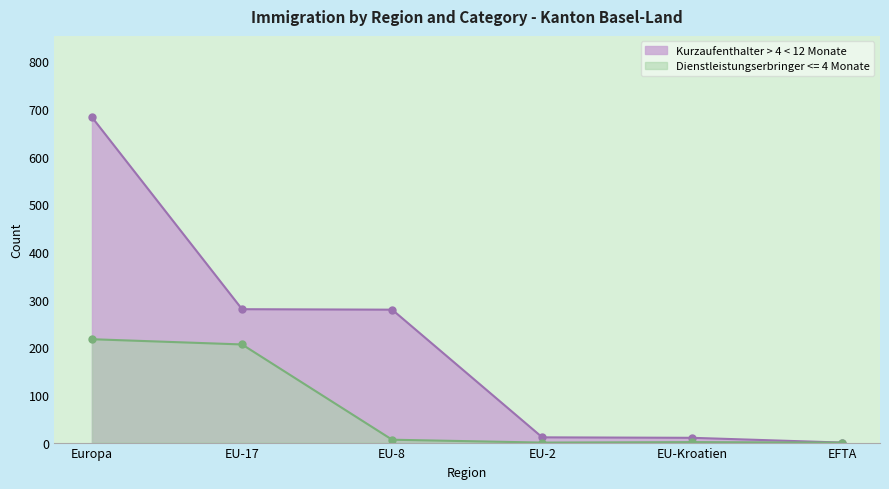

At which category is the sum across all series the highest?

Europa